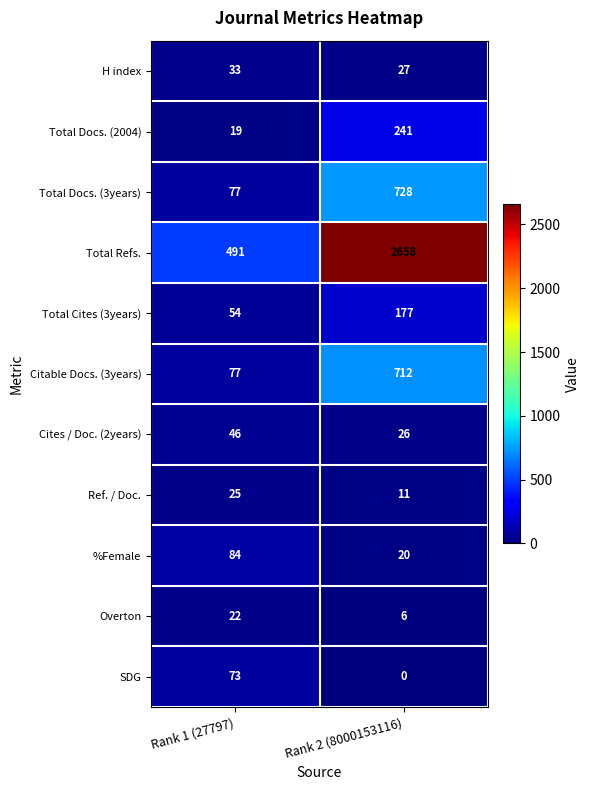

Read the Total Docs. (3years) value at Rank 2 (8000153116), to the nearest 100.

700